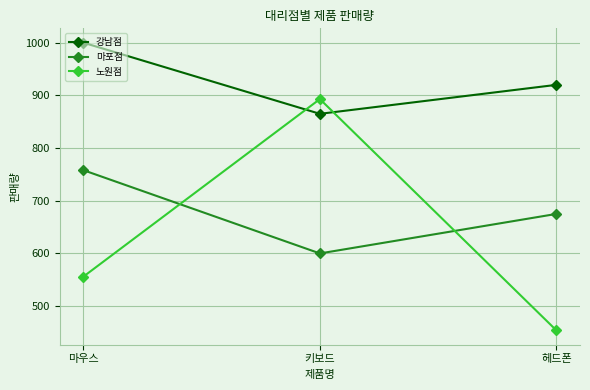

Reading left to right, list all the values displayed in this chart.

강남점: 1000	865	920
마포점: 758	600	675
노원점: 556	893	454